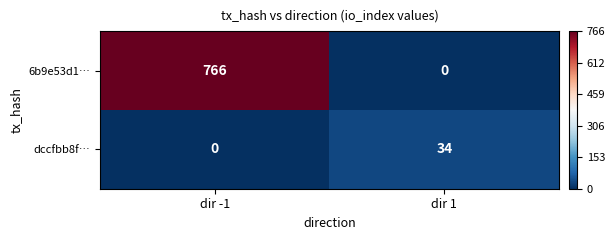

Reading right to left, what are all the values shown in this chart?

6b9e53d1…: dir 1=0	dir -1=766
dccfbb8f…: dir 1=34	dir -1=0